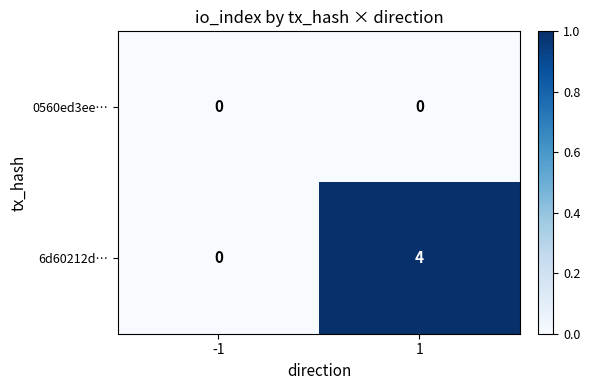

The value of 0560ed3ee… at 1 is 0. True or false?

True